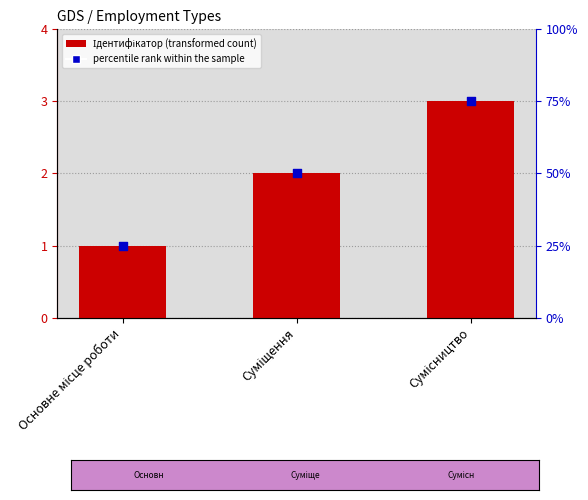

At which category is the sum across all series the highest?

Сумісництво